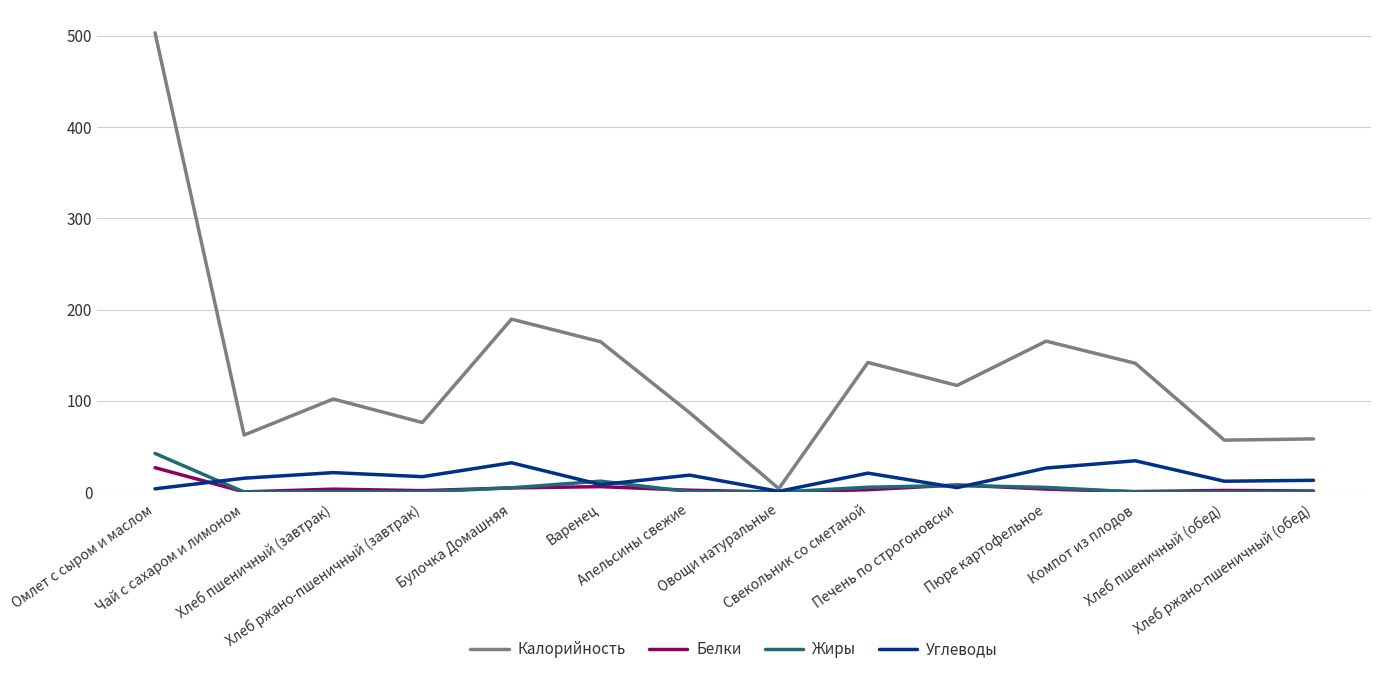

At how many categories does at least one series exceed 193?

1